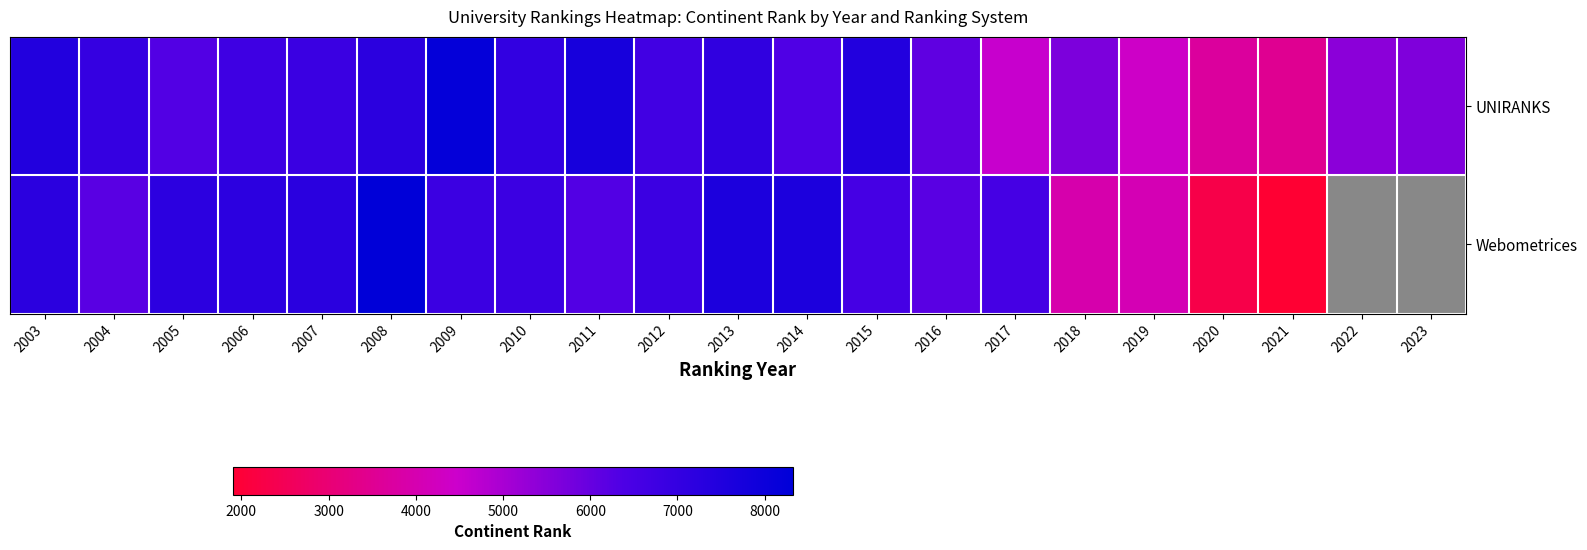

How many series are shown in this chart?

2